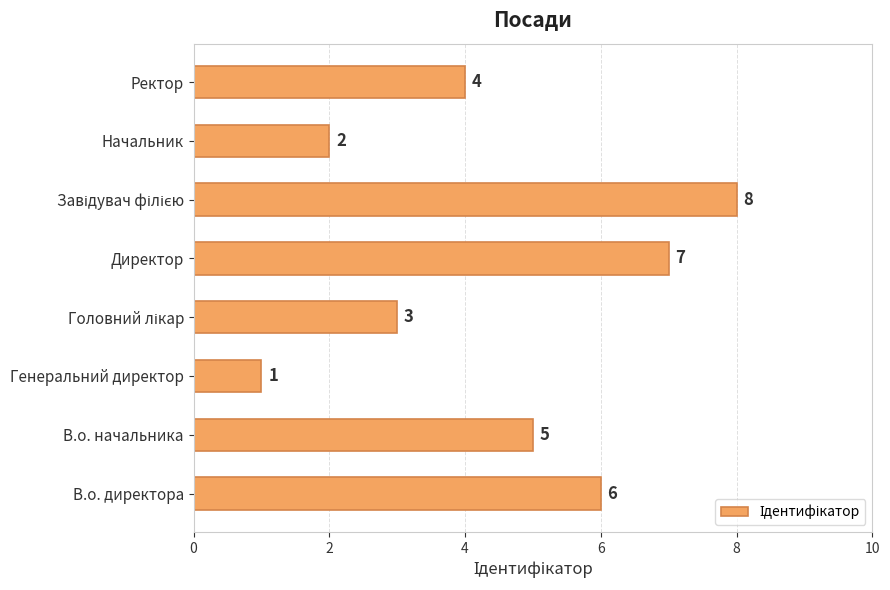

The value at Ректор is 4. True or false?

True